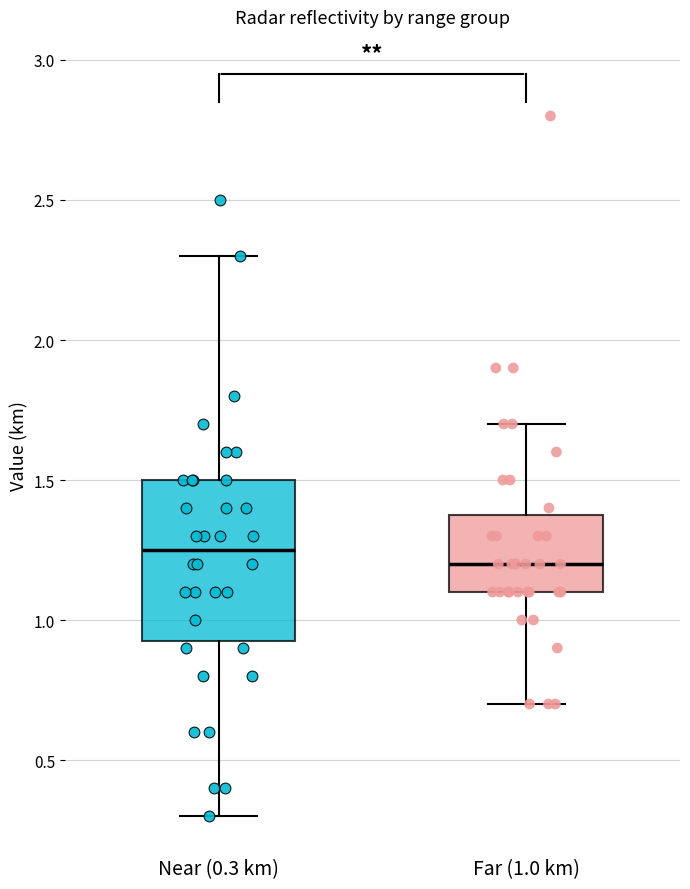

Reading left to right, read every box against the y-axis: the position of its median line, the range the box covers, and the ends of its whiskers. The values are not printed on the chart, so give them approximately, as read against the axis.

Near (0.3 km): median 1.25, box 0.95 to 1.50, whiskers 0.30 to 2.30
Far (1.0 km): median 1.20, box 1.10 to 1.40, whiskers 0.70 to 1.70